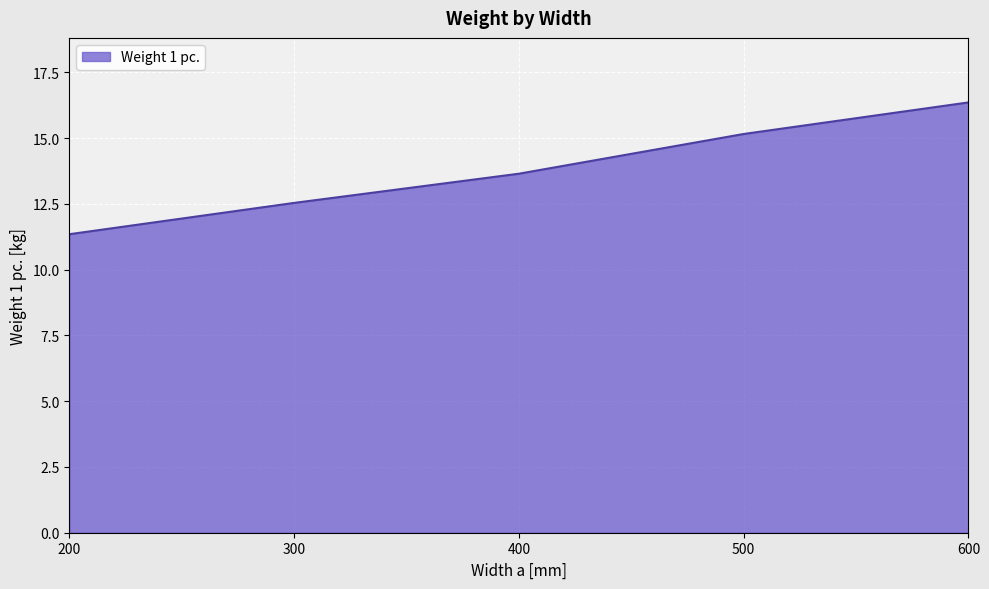

The value at 400 is 19.9. True or false?

False